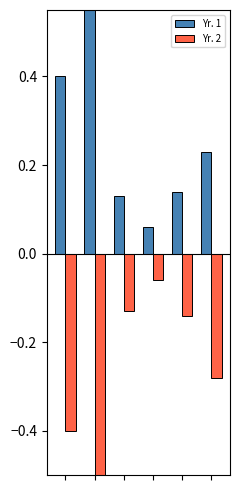

What is the average value of the Yr. 2 series?

-0.3